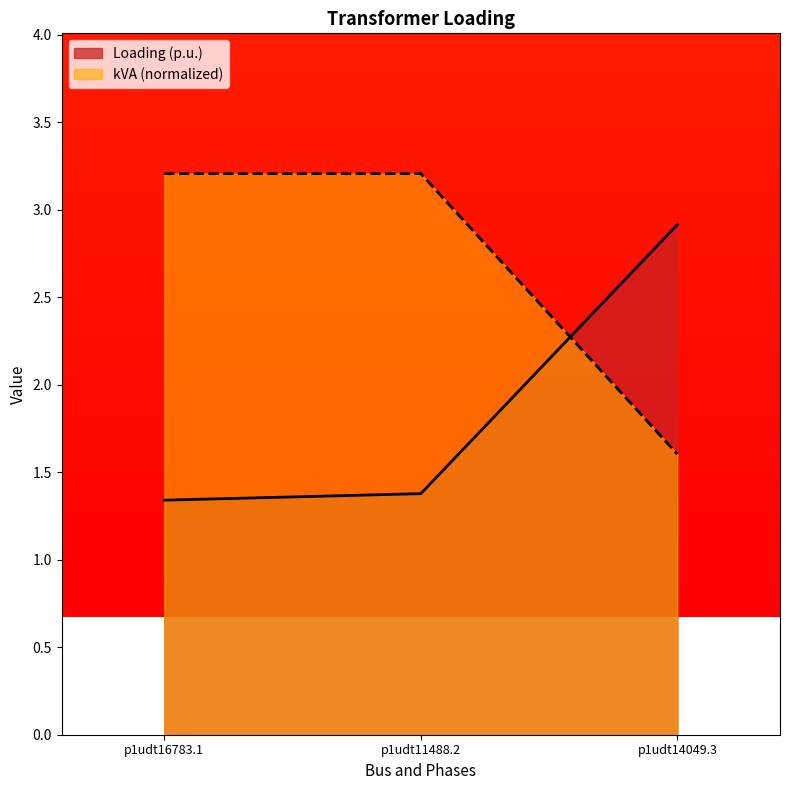

What position from the right is p1udt16783.1?

3